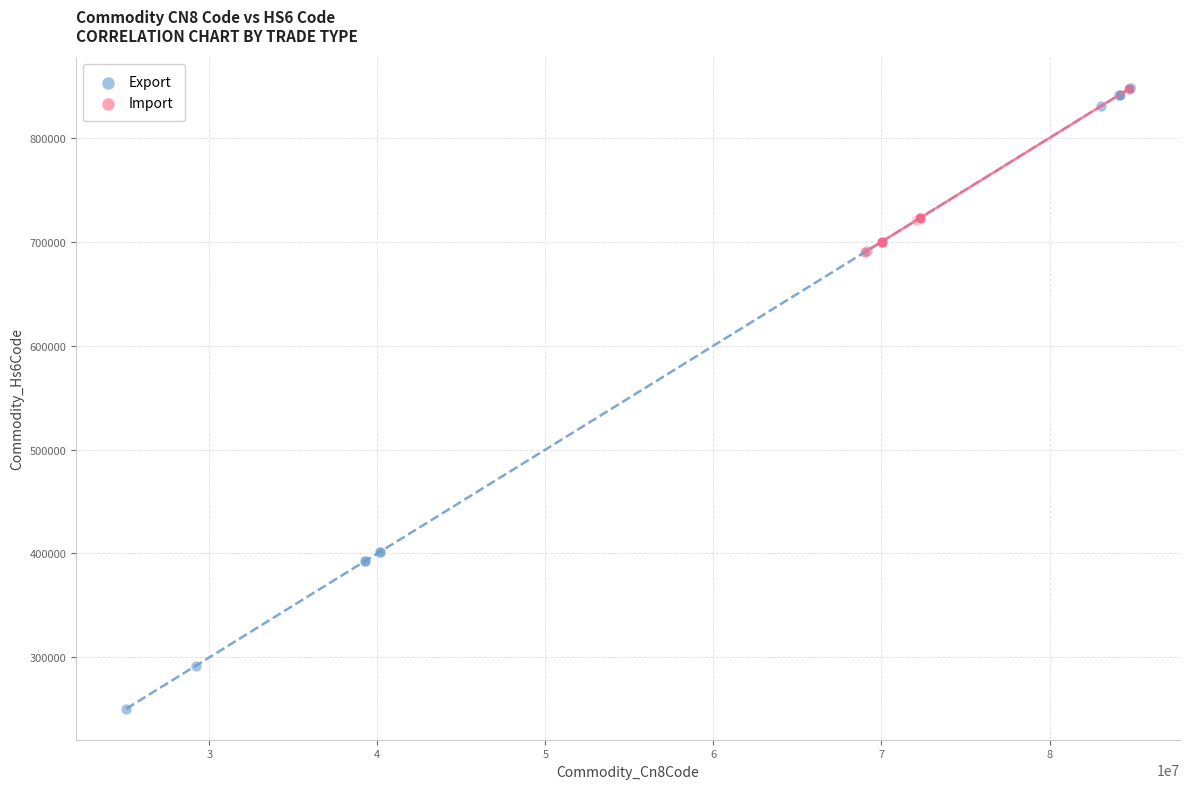

Which series reaches the minimum Y coordinate?

Export